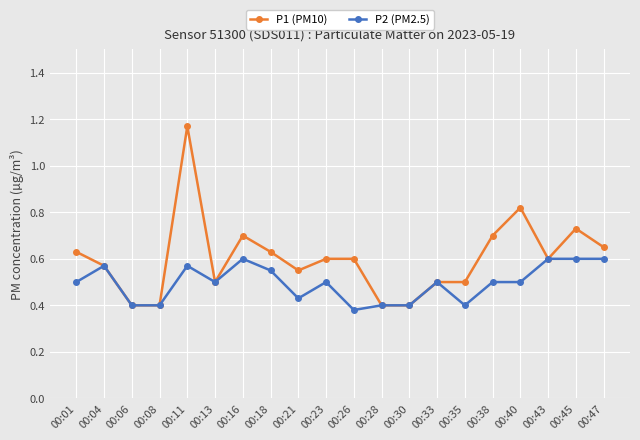

Which series changed the most between 00:26 and 00:43?

P2 (PM2.5)